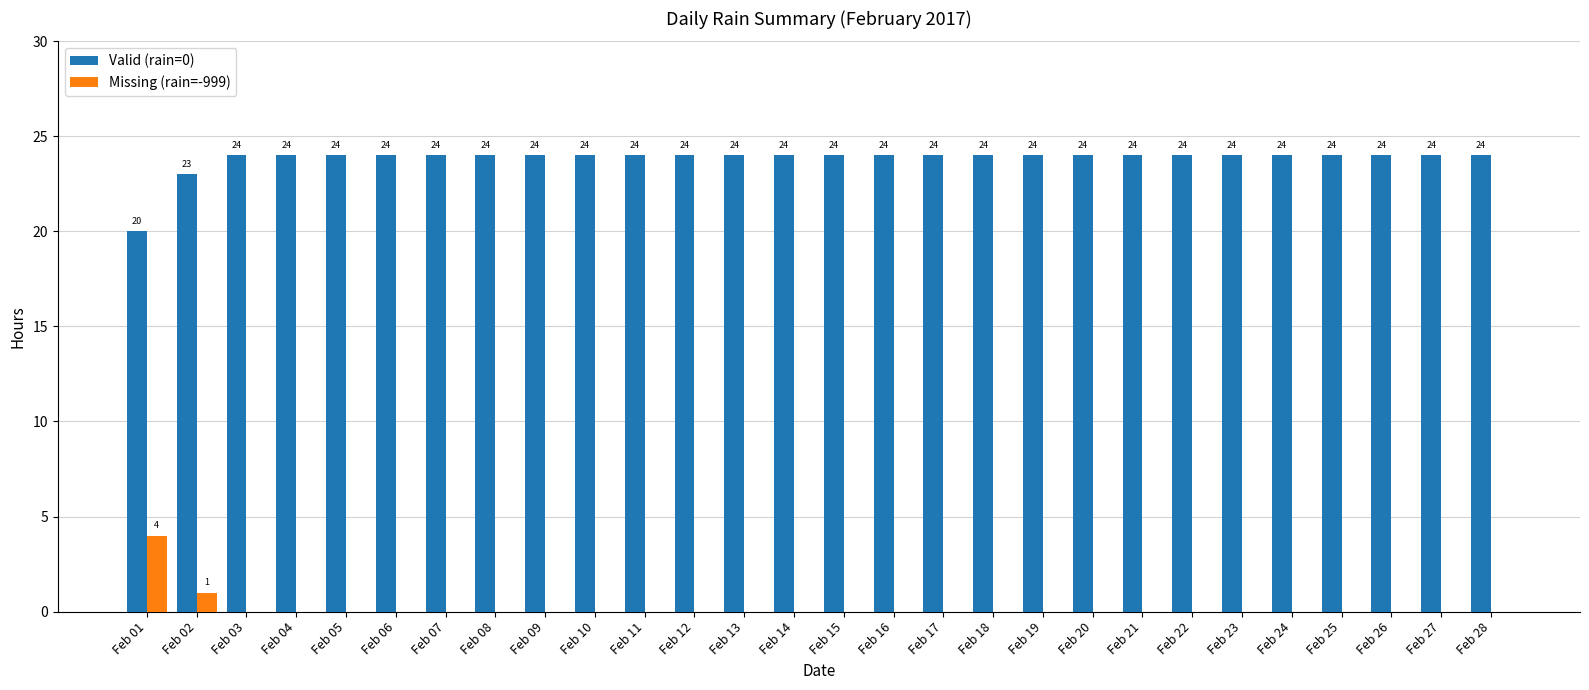

Which series has the largest total across all categories?

Valid (rain=0)